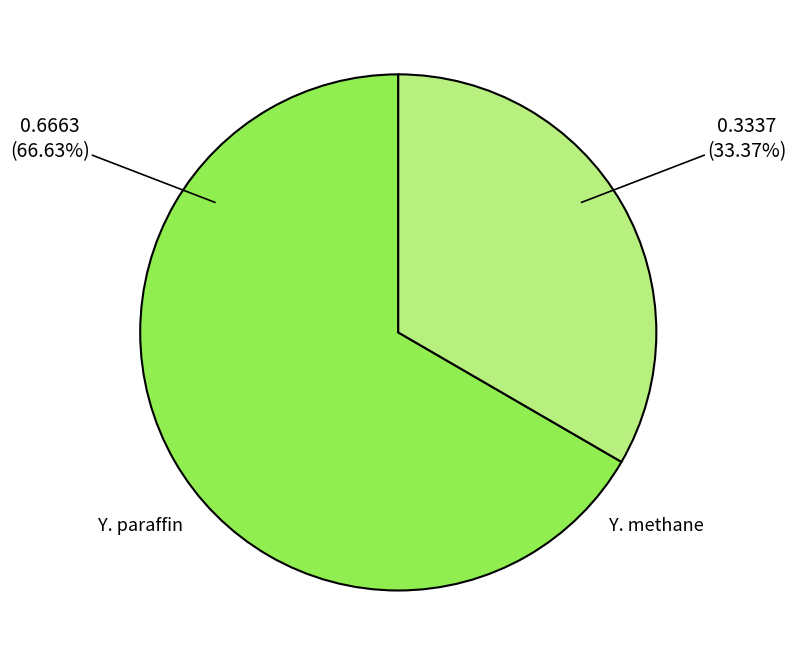

How many segments does this pie chart have?

2